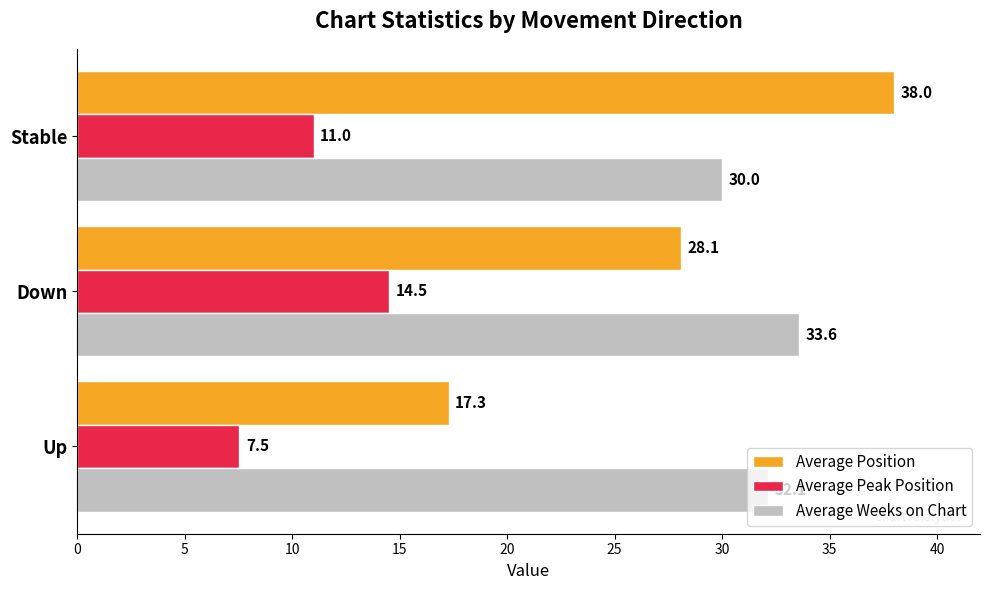

Where is Average Weeks on Chart nearest to the value 31?

Stable